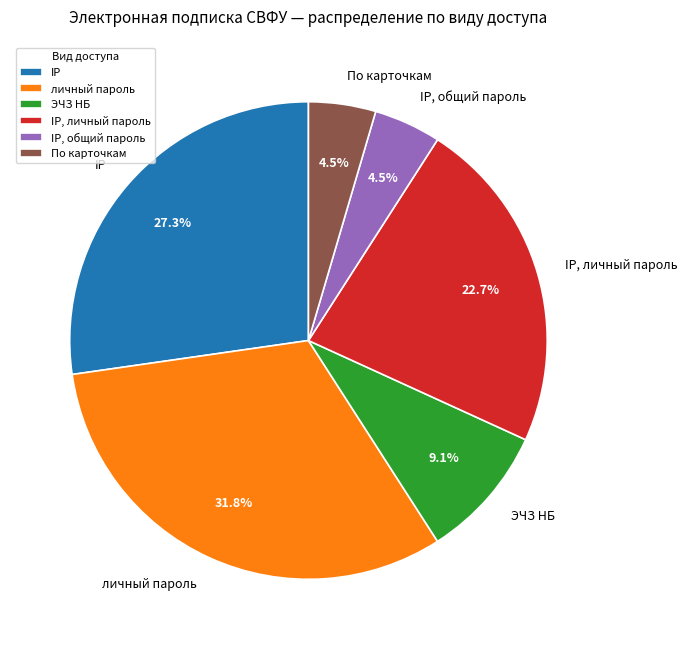

How many segments does this pie chart have?

6